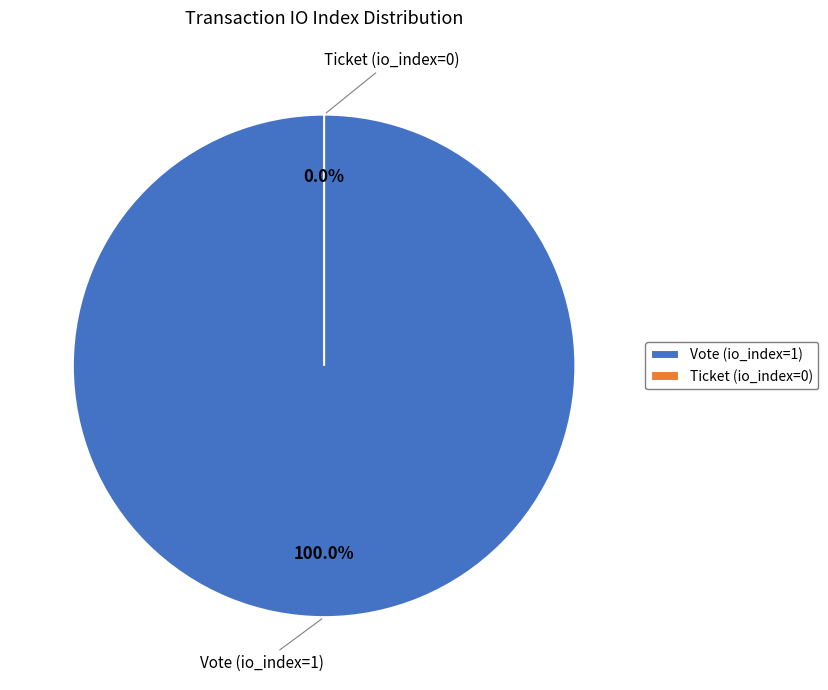

Which slice is the largest?

Vote (io_index=1)